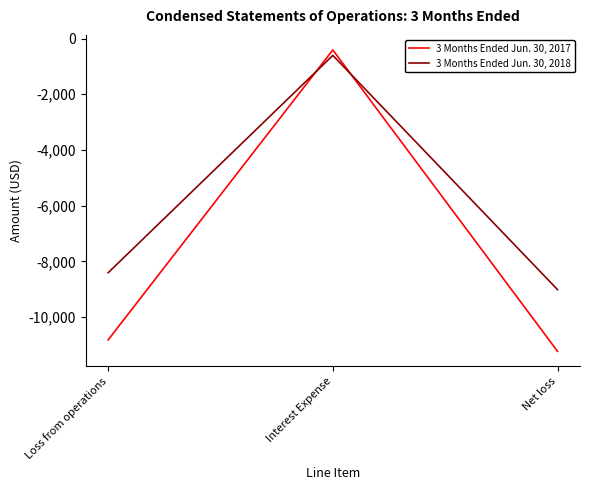

Is it true that 3 Months Ended Jun. 30, 2017 equals -11230 at Net loss?

True